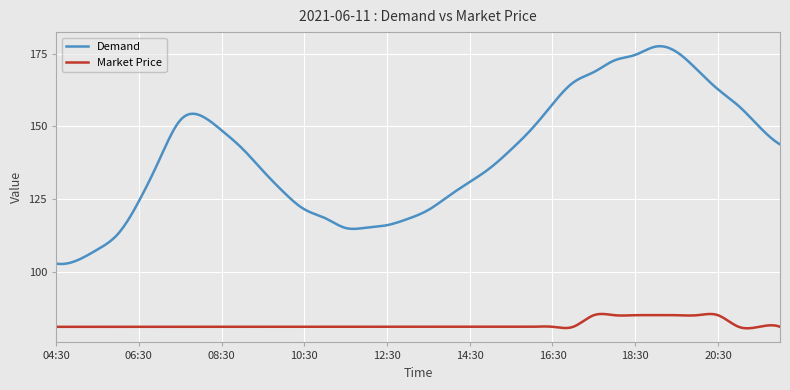

True or false: Market Price and Demand intersect in this chart.

False